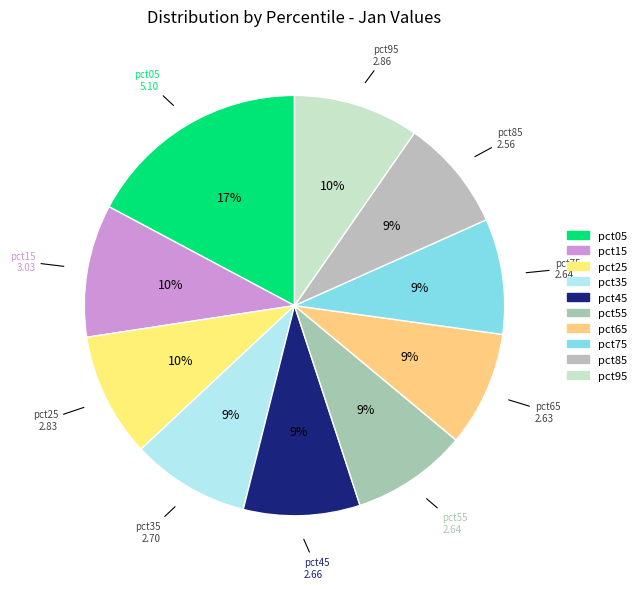

Combined, do pct35 and pct15 account for over 50%?

No